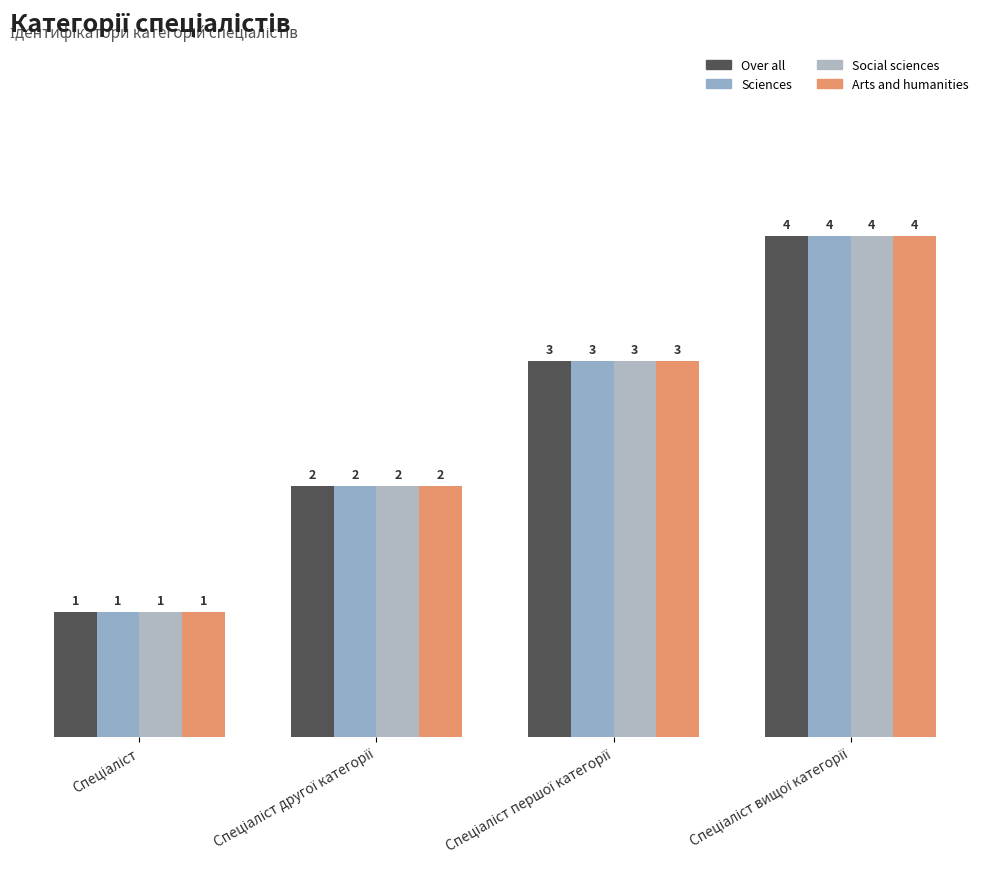

What are all the series names shown in the legend?

Over all, Sciences, Social sciences, Arts and humanities